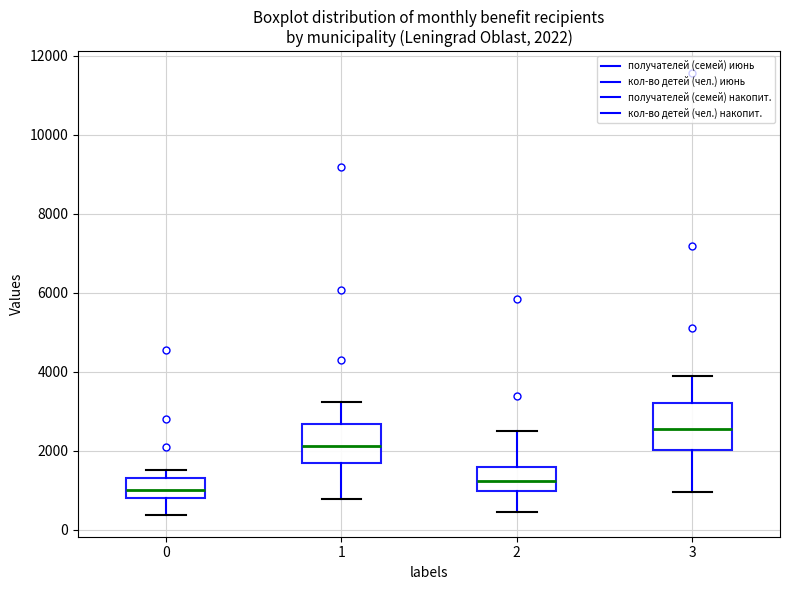

Which box is the tallest, from its lower edge to its upper edge?

3